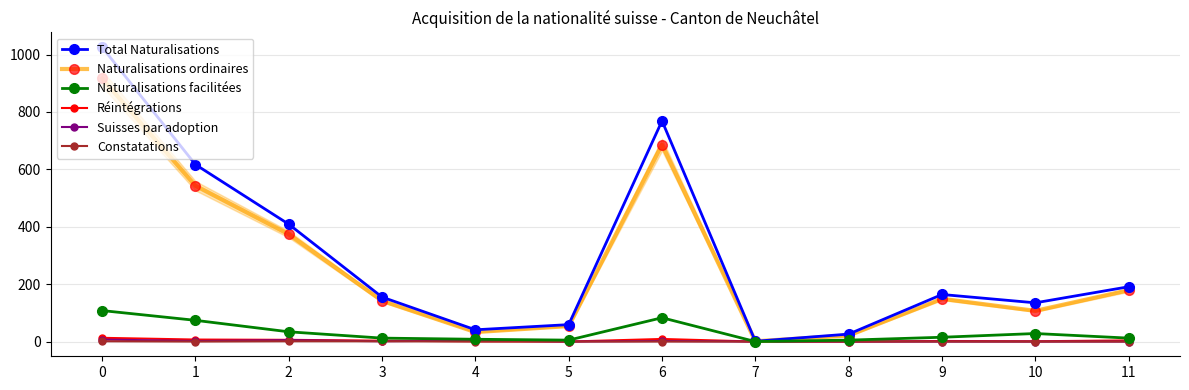

True or false: Naturalisations ordinaires has more than 1 points higher than both neighbors.

True